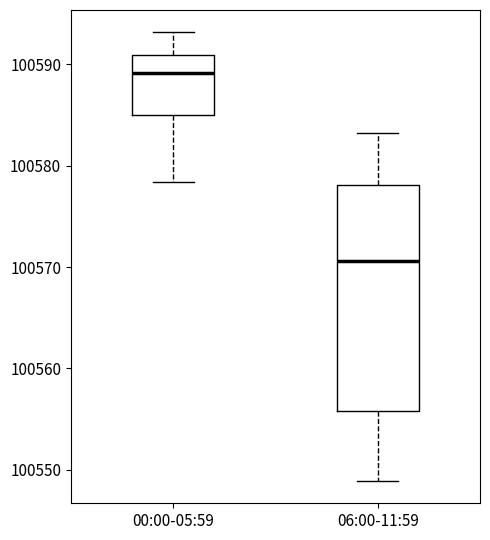

Reading left to right, transcribe this box plot: for each box, give where its median line is, the range the box spans, and where its two whiskers end, as read against the y-axis. The values are not printed on the chart, so give them approximately, as read against the axis.

00:00-05:59: median 100589, box 100585 to 100591, whiskers 100578 to 100593
06:00-11:59: median 100571, box 100556 to 100578, whiskers 100549 to 100583